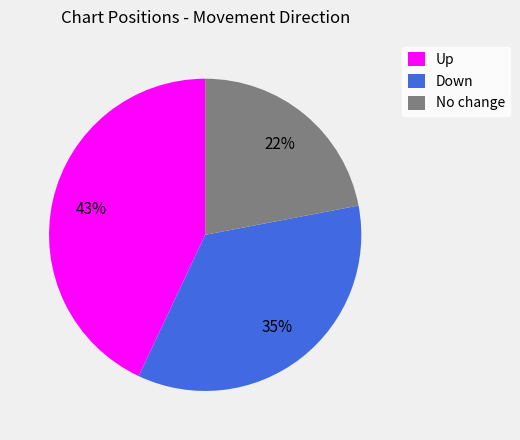

What is the largest slice in the pie chart?

Up